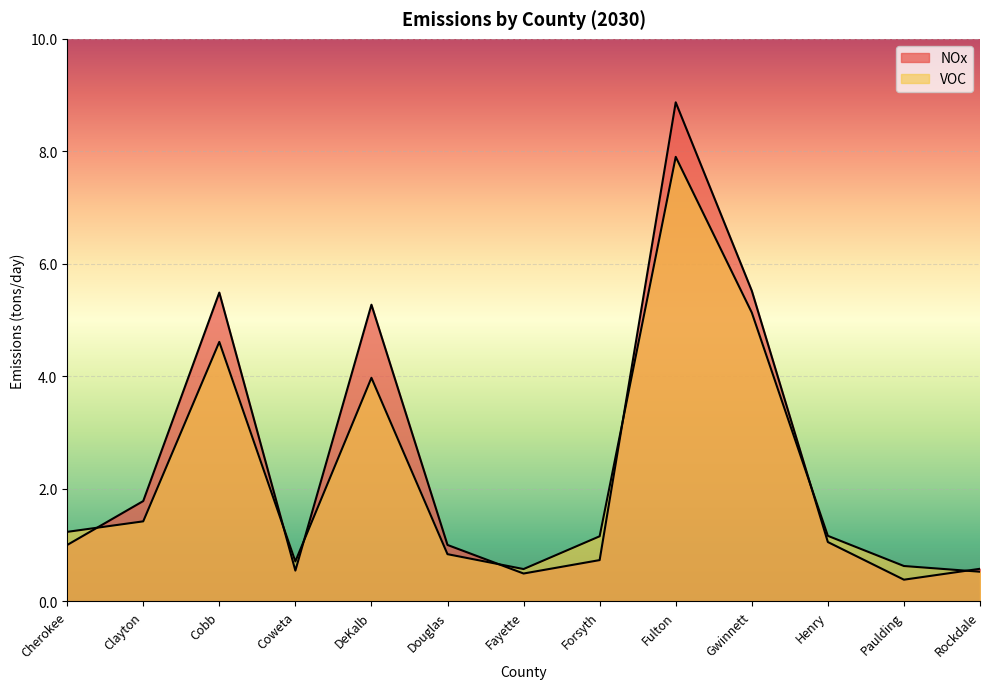

How many lines are shown in the chart?

2